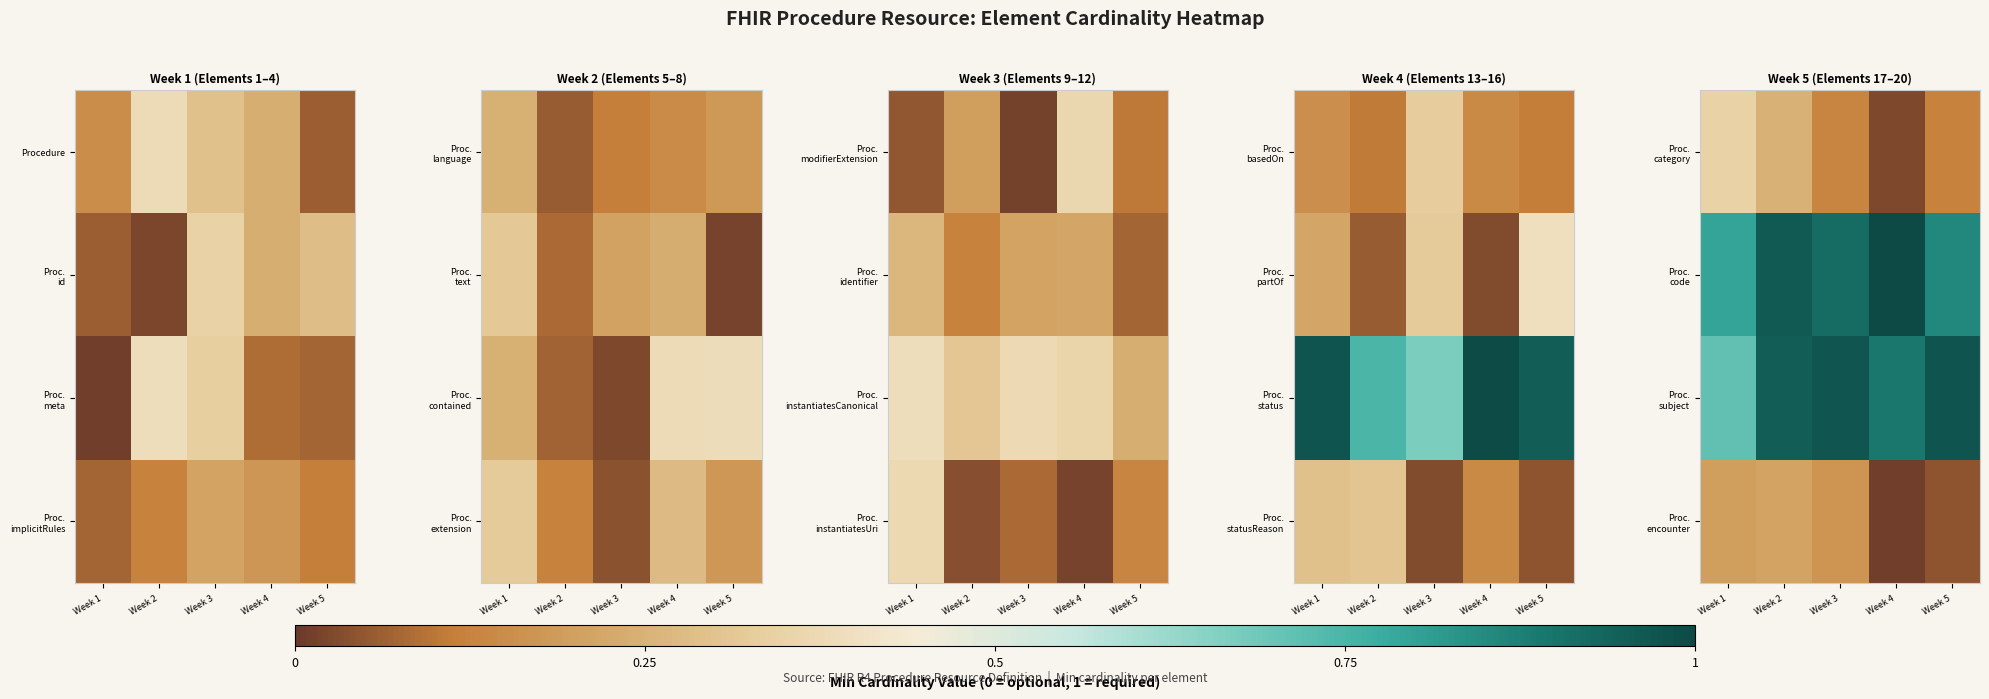

What is the sum of all Proc. code values?

6.8